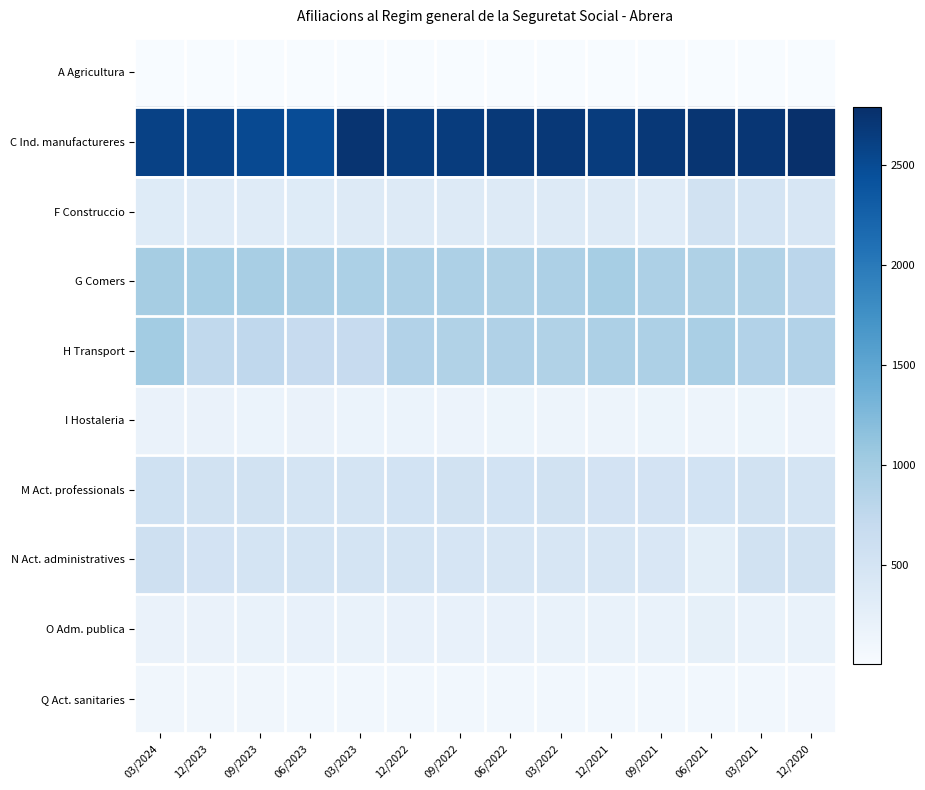

Reading left to right, transcribe all the data shown in this chart.

A Agricultura: 03/2024=5	12/2023=5	09/2023=5	06/2023=5	03/2023=5	12/2022=5	09/2022=5	06/2022=5	03/2022=5	12/2021=5	09/2021=5	06/2021=5	03/2021=5	12/2020=5
C Ind. manufactureres: 03/2024=2595	12/2023=2575	09/2023=2510	06/2023=2485	03/2023=2740	12/2022=2645	09/2022=2655	06/2022=2685	03/2022=2695	12/2021=2655	09/2021=2700	06/2021=2730	03/2021=2720	12/2020=2790
F Construccio: 03/2024=350	12/2023=340	09/2023=340	06/2023=350	03/2023=355	12/2022=365	09/2022=370	06/2022=365	03/2022=360	12/2021=355	09/2021=340	06/2021=530	03/2021=495	12/2020=445
G Comers: 03/2024=975	12/2023=970	09/2023=960	06/2023=935	03/2023=925	12/2022=915	09/2022=910	06/2022=905	03/2022=915	12/2021=970	09/2021=915	06/2021=900	03/2021=885	12/2020=790
H Transport: 03/2024=1005	12/2023=735	09/2023=755	06/2023=685	03/2023=680	12/2022=875	09/2022=880	06/2022=895	03/2022=885	12/2021=910	09/2021=915	06/2021=945	03/2021=875	12/2020=875
I Hostaleria: 03/2024=185	12/2023=180	09/2023=175	06/2023=180	03/2023=170	12/2022=170	09/2022=165	06/2022=150	03/2022=140	12/2021=145	09/2021=150	06/2021=145	03/2021=155	12/2020=160
M Act. professionals: 03/2024=560	12/2023=545	09/2023=530	06/2023=495	03/2023=485	12/2022=525	09/2022=535	06/2022=525	03/2022=530	12/2021=510	09/2021=515	06/2021=520	03/2021=530	12/2020=490
N Act. administratives: 03/2024=590	12/2023=515	09/2023=495	06/2023=500	03/2023=490	12/2022=490	09/2022=470	06/2022=445	03/2022=445	12/2021=445	09/2021=425	06/2021=280	03/2021=530	12/2020=540
O Adm. publica: 03/2024=180	12/2023=185	09/2023=195	06/2023=205	03/2023=200	12/2022=205	09/2022=210	06/2022=215	03/2022=200	12/2021=200	09/2021=200	06/2021=235	03/2021=190	12/2020=200
Q Act. sanitaries: 03/2024=95	12/2023=95	09/2023=95	06/2023=90	03/2023=90	12/2022=85	09/2022=85	06/2022=90	03/2022=90	12/2021=85	09/2021=85	06/2021=85	03/2021=85	12/2020=80